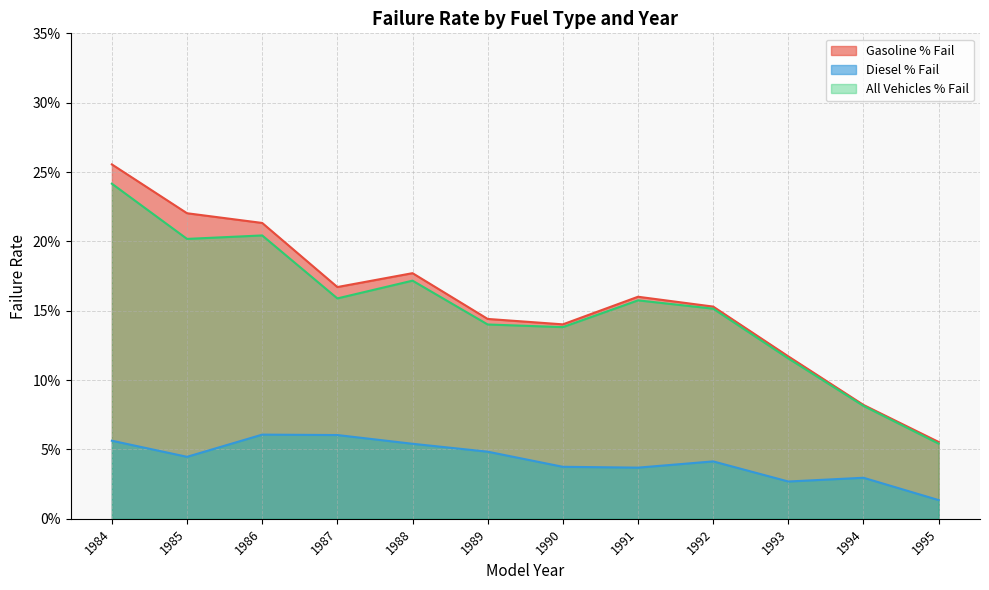

What is the sum of all Gasoline % Fail values?

1.9